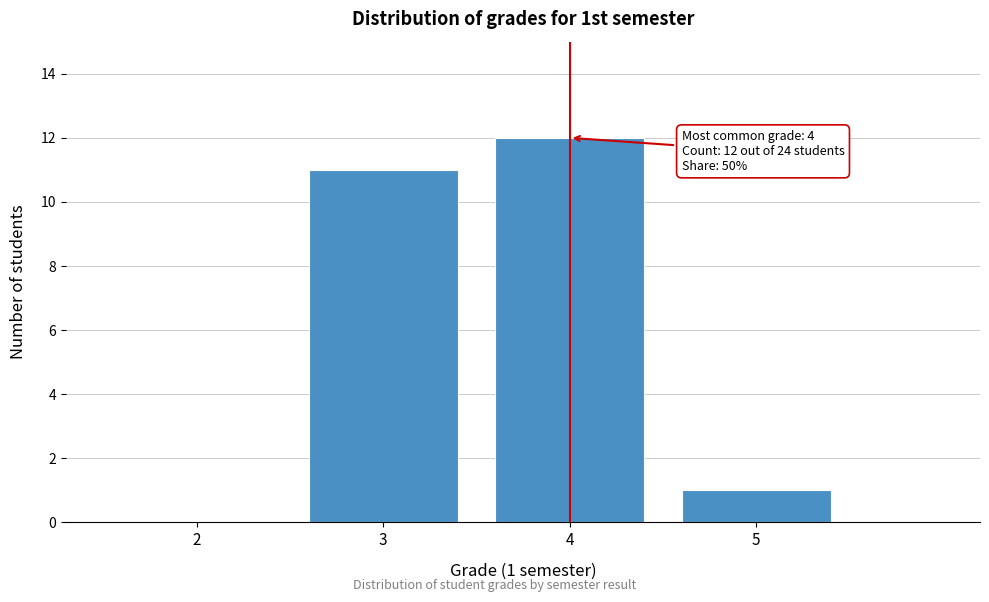

Which range on the x-axis has the tallest bar?

3.5 to 4.5